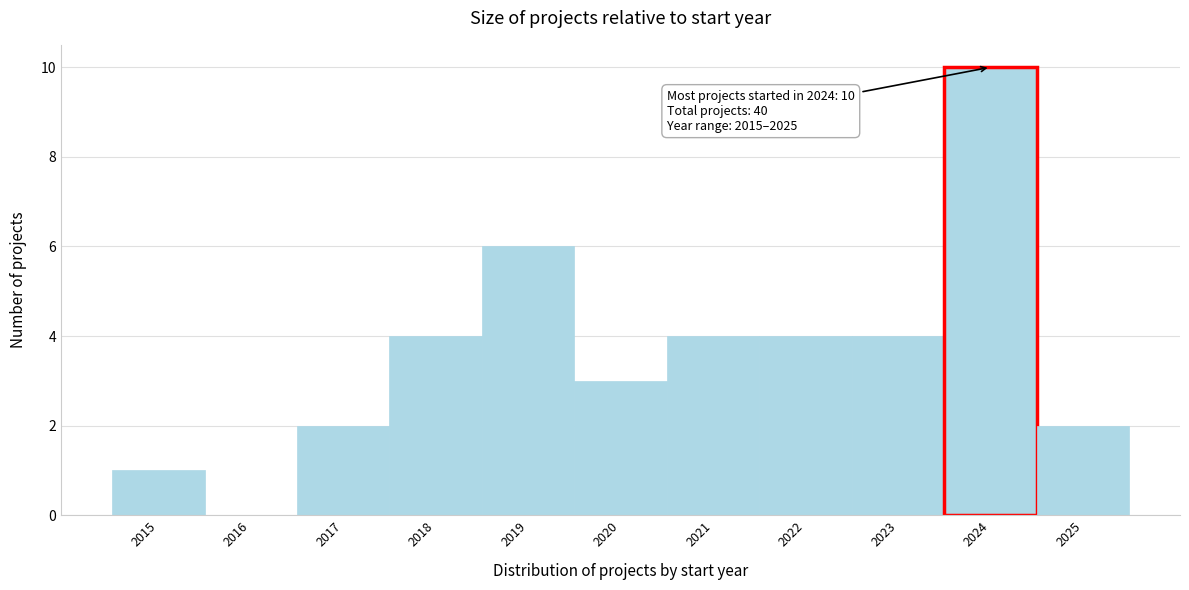

Over which range of the x-axis is the bar tallest?

2023.5 to 2024.5